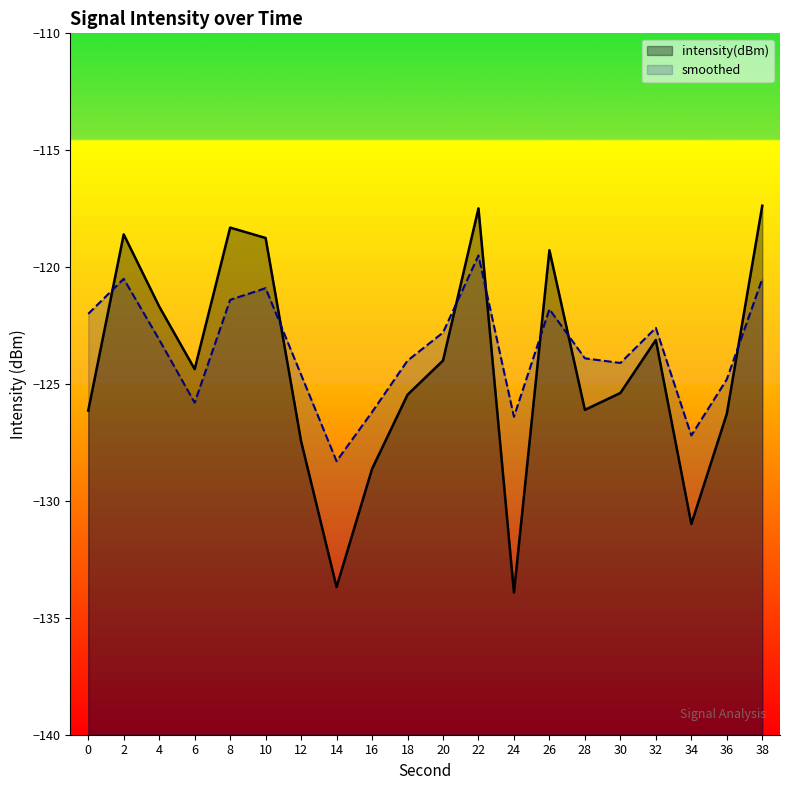

Reading right to left, extract all data points from this chart.

intensity(dBm): 38=-117.4	36=-126.3	34=-131.0	32=-123.1	30=-125.4	28=-126.1	26=-119.3	24=-133.9	22=-117.5	20=-124.0	18=-125.5	16=-128.6	14=-133.7	12=-127.4	10=-118.8	8=-118.3	6=-124.4	4=-121.7	2=-118.6	0=-126.1
smoothed: 38=-120.5	36=-124.8	34=-127.2	32=-122.6	30=-124.1	28=-123.9	26=-121.8	24=-126.4	22=-119.5	20=-122.8	18=-124.0	16=-126.2	14=-128.3	12=-124.6	10=-120.9	8=-121.4	6=-125.8	4=-123.1	2=-120.5	0=-122.0